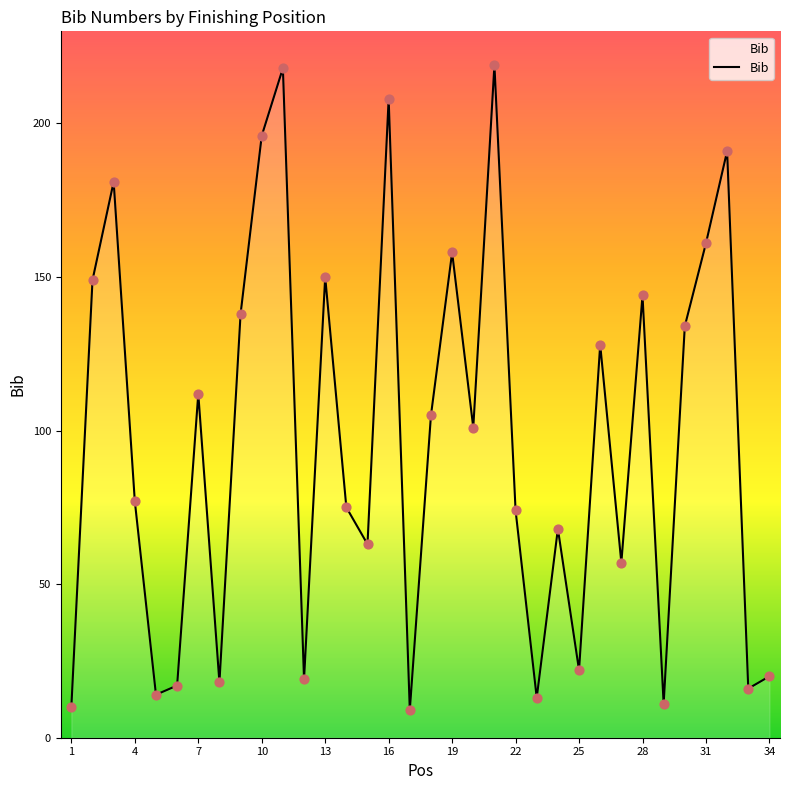

What is the greatest value displayed?

219